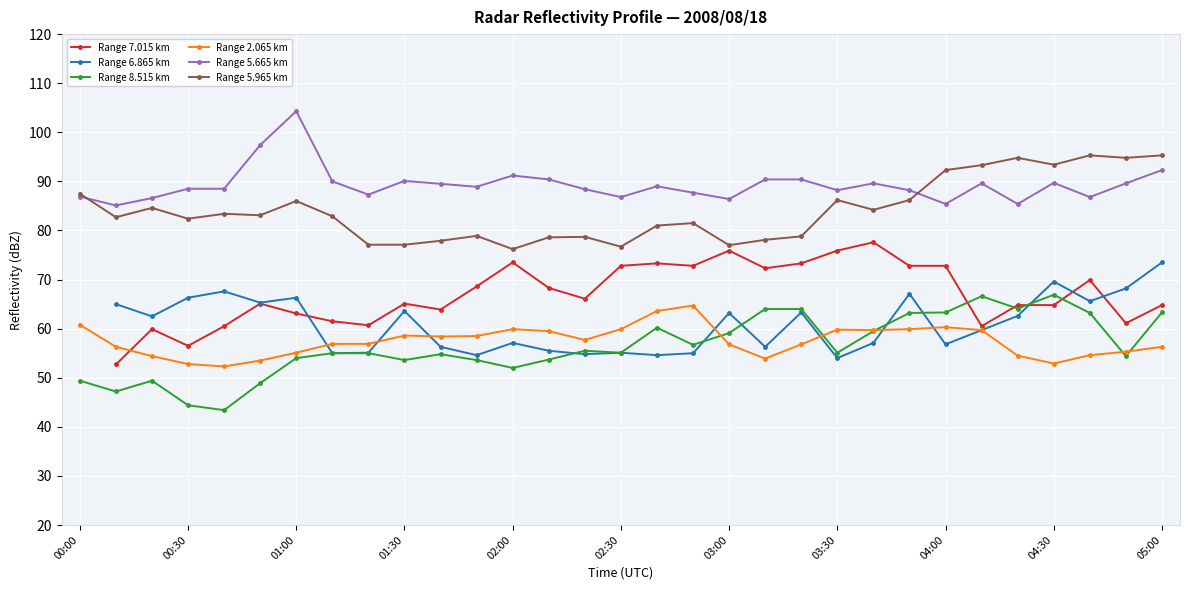

How many interior local valleys does the Range 5.665 km series have?

9